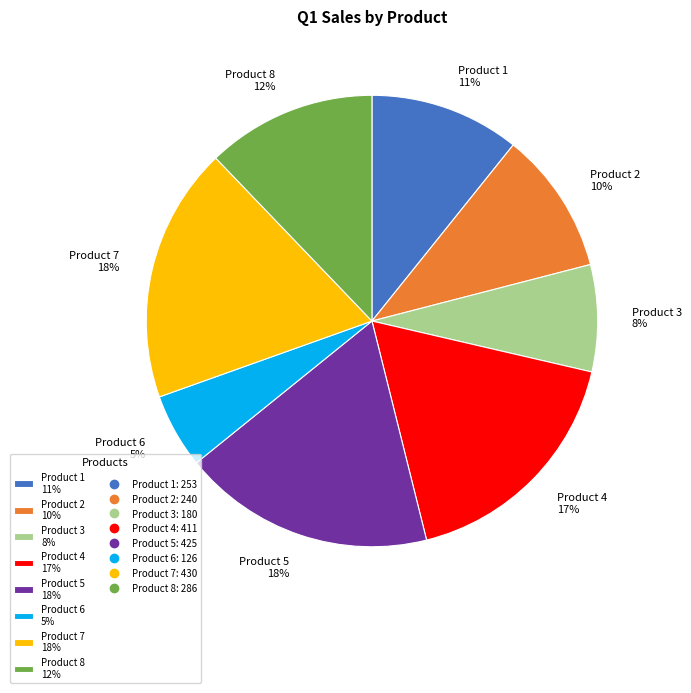

Between Product 2 10% and Product 7 18%, which is larger?

Product 7 18%